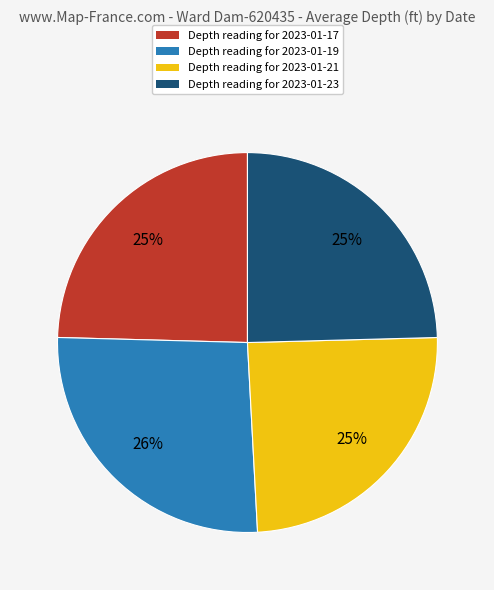

Combined, do Depth reading for 2023-01-17 and Depth reading for 2023-01-19 account for over 50%?

Yes